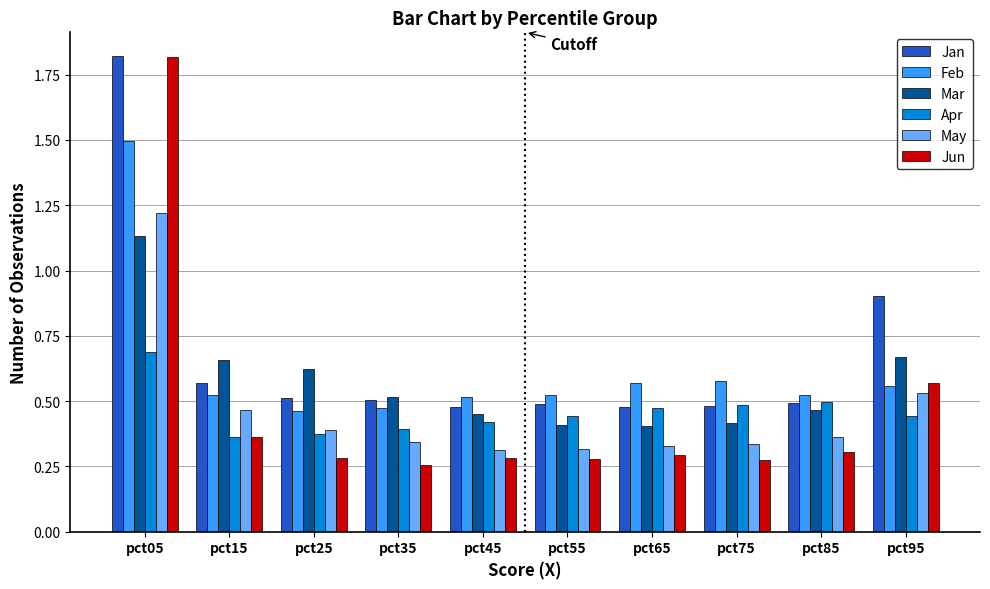

The value of Mar at pct95 is 0.2. True or false?

False